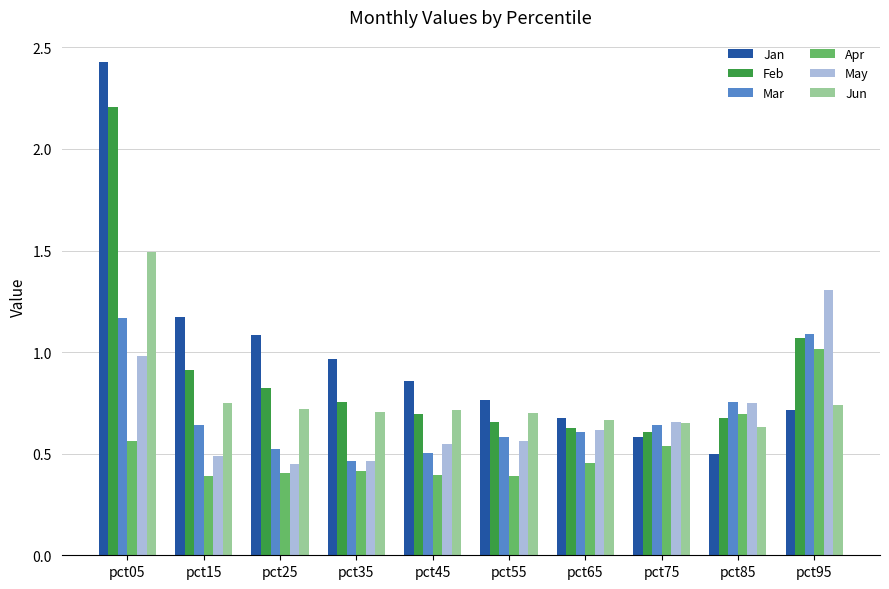

What is the difference between the May values at pct05 and pct95?

0.3